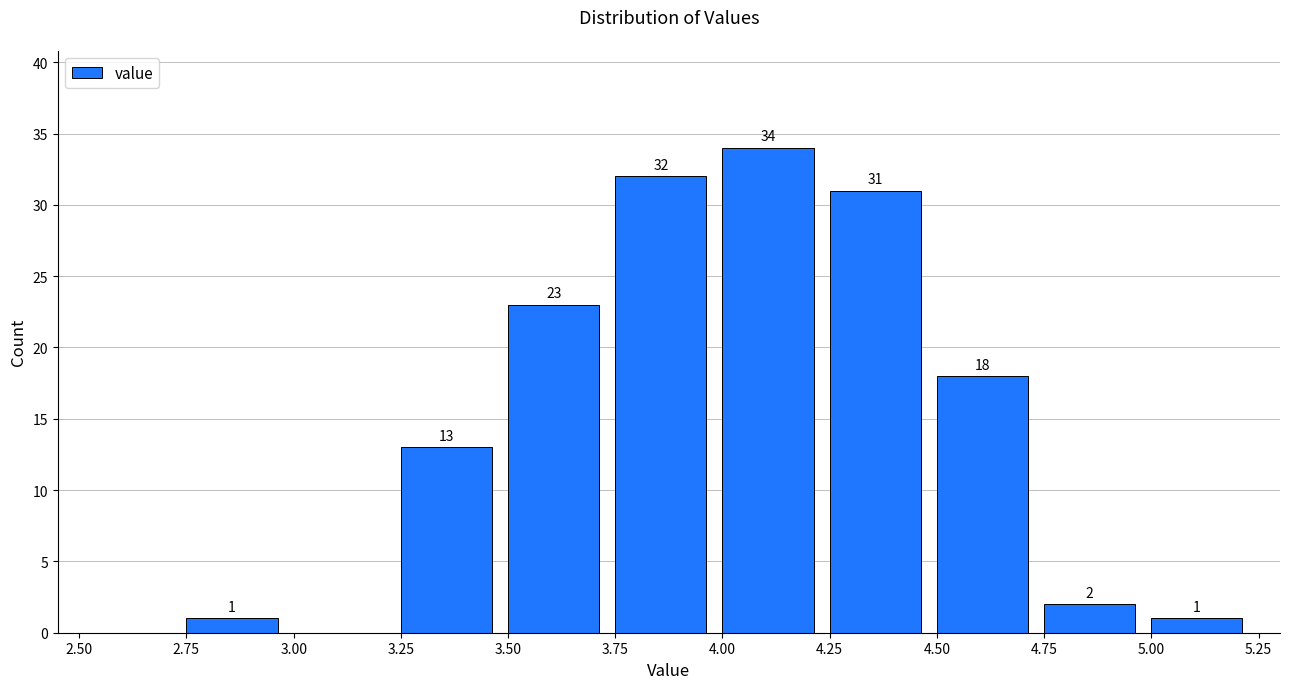

Which range on the x-axis has the tallest bar?

4.00 to 4.25